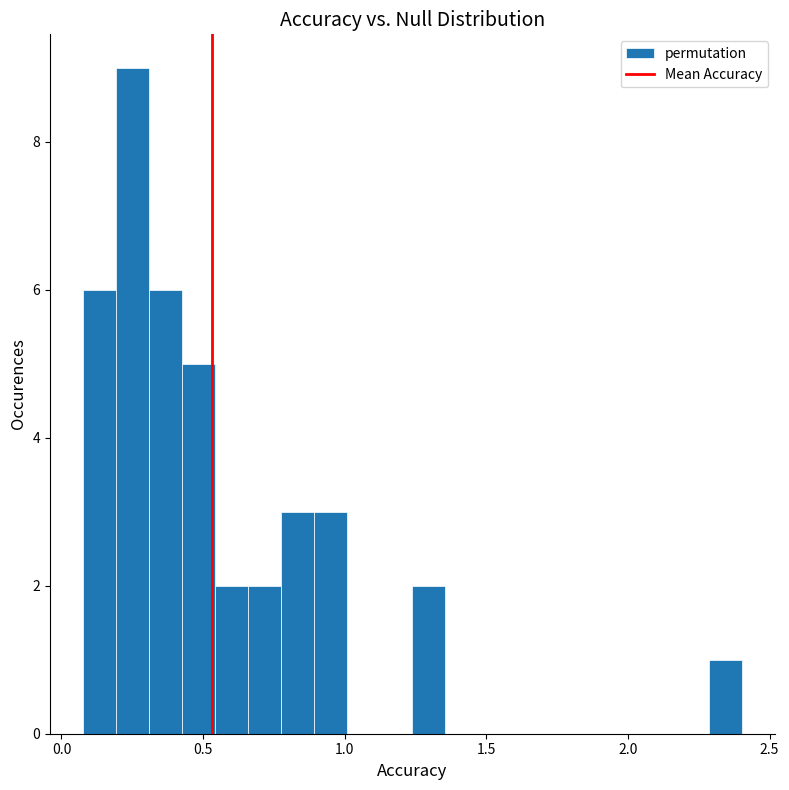

Around what value on the x-axis is the tallest bar? Give the approximate position of its centre, as read against the axis.

0.25